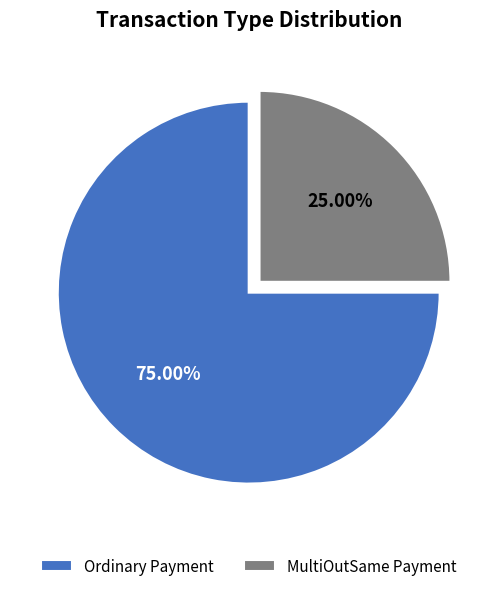

To the nearest percent, what portion does Ordinary Payment represent?

75%